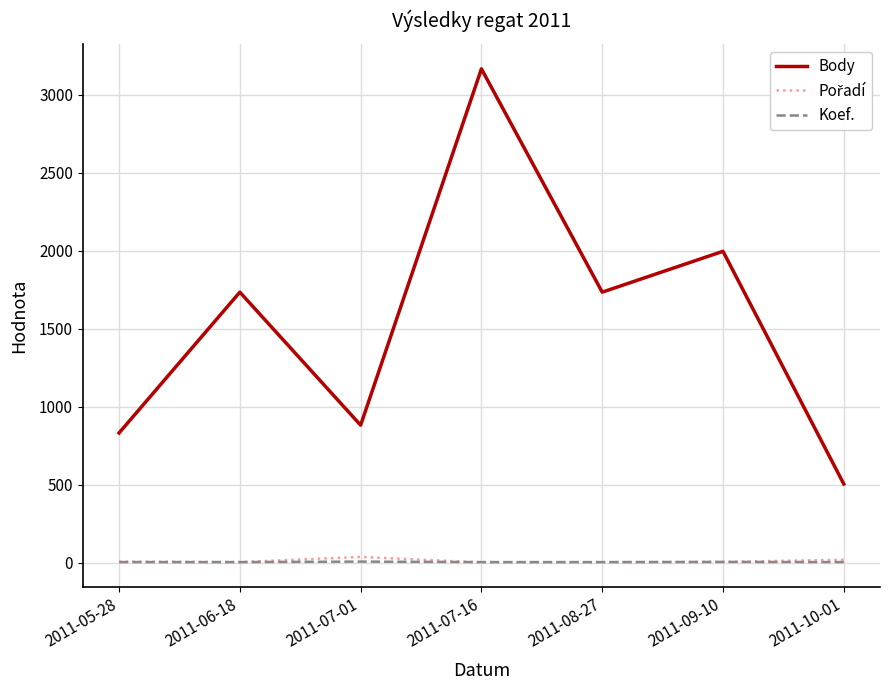

Which series has the widest spread of values?

Body